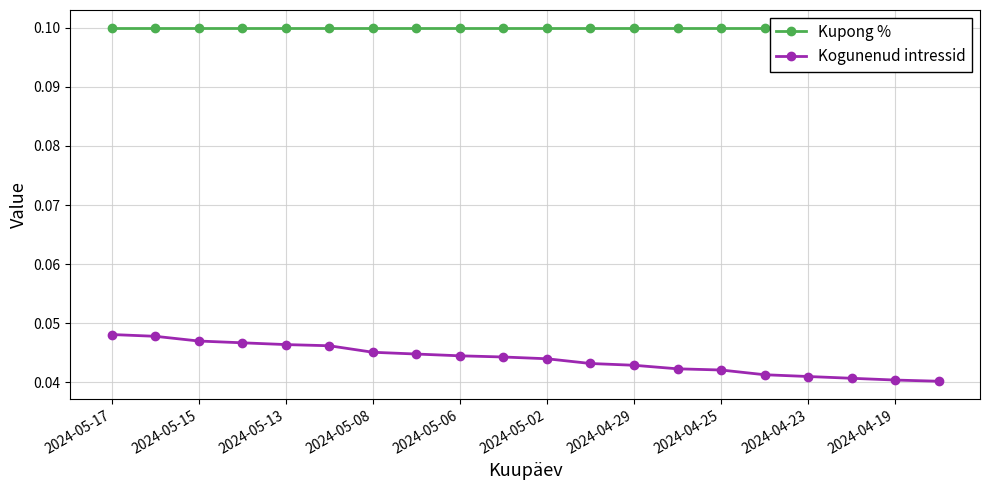

Reading left to right, transcribe all the data shown in this chart.

Kupong %: 0.1	0.1	0.1	0.1	0.1	0.1	0.1	0.1	0.1	0.1	0.1	0.1	0.1	0.1	0.1	0.1	0.1	0.1	0.1	0.1
Kogunenud intressid: 0.0	0.0	0.0	0.0	0.0	0.0	0.0	0.0	0.0	0.0	0.0	0.0	0.0	0.0	0.0	0.0	0.0	0.0	0.0	0.0